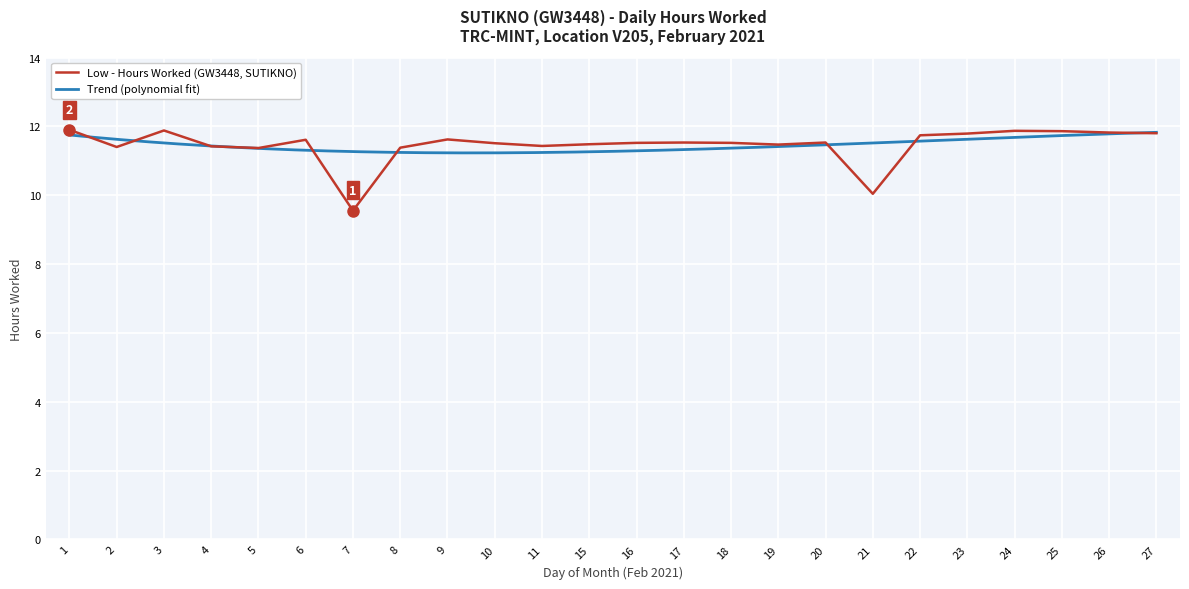

Which has a higher value, 25 or 7?

25